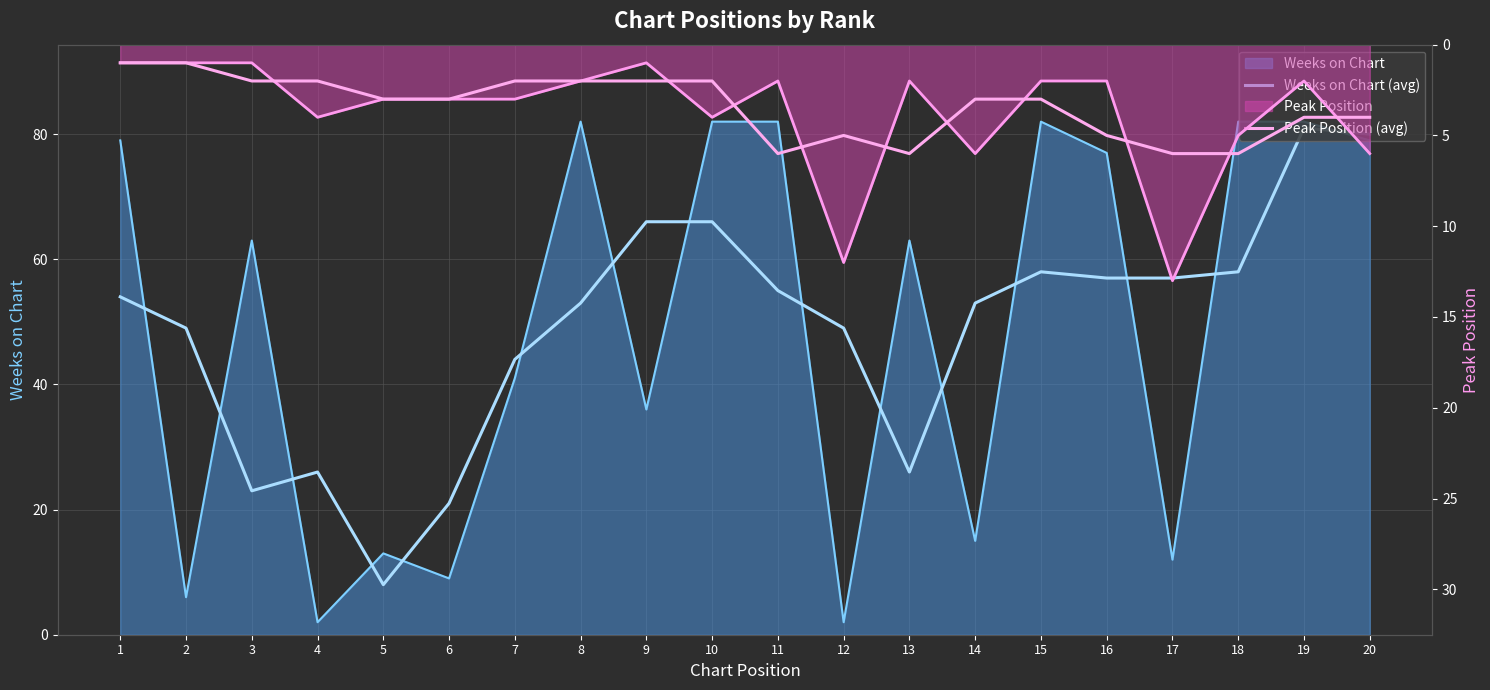

Which series has the largest total across all categories?

Weeks on Chart (avg)